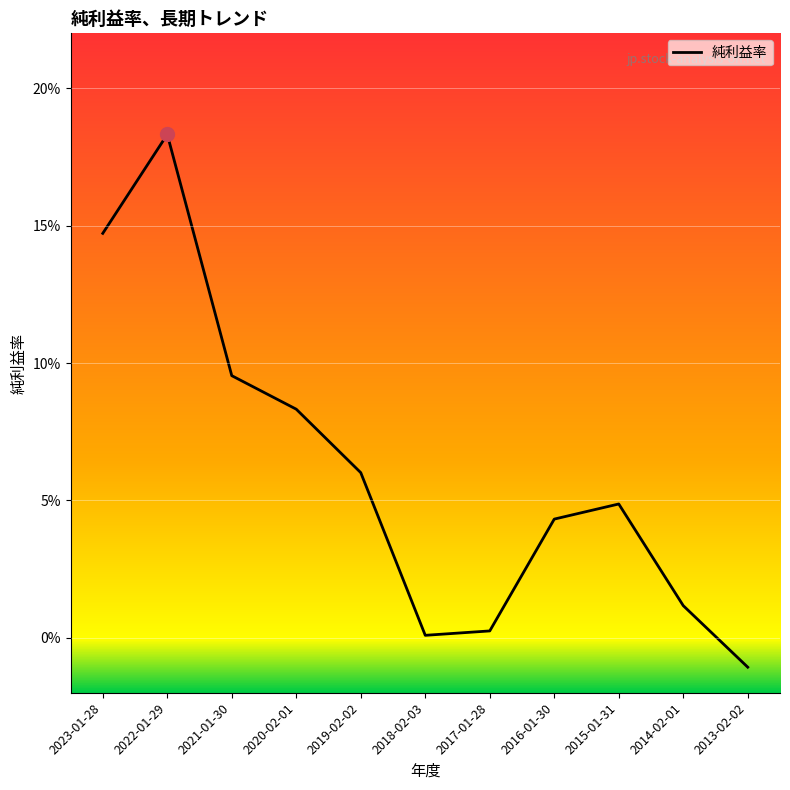

Is this an area chart (filled region under the line)?

No